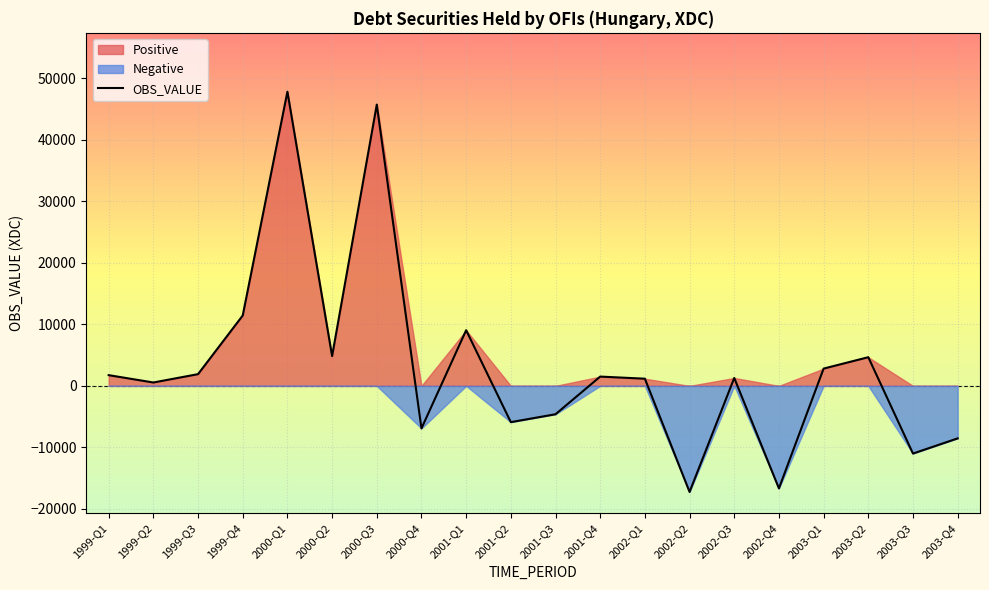

At which category does the data reach its first local peak?

2000-Q1